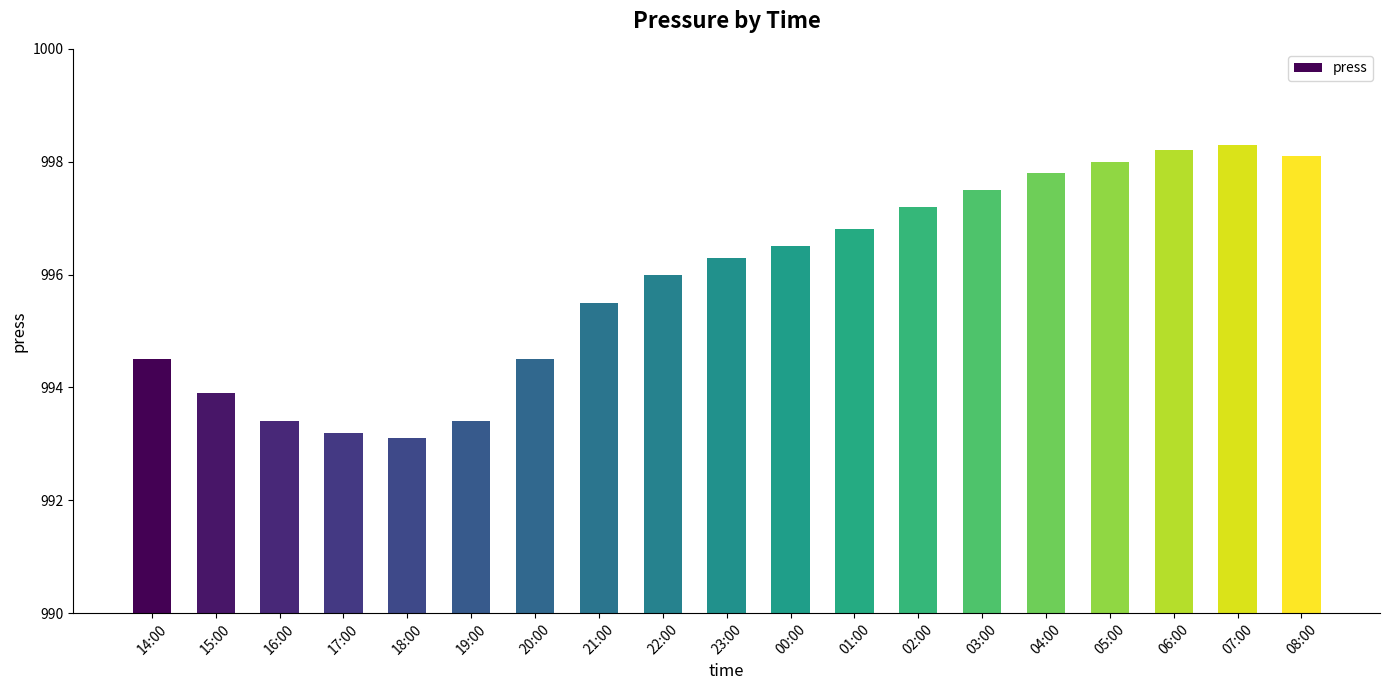

The value at 07:00 is 300.1. True or false?

False